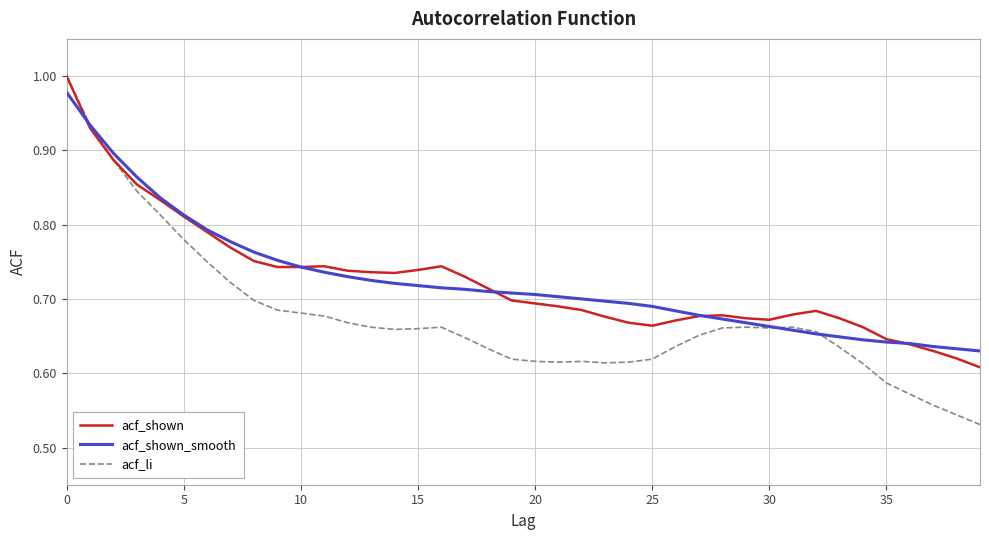

Which series has the largest range (max minus min)?

acf_li